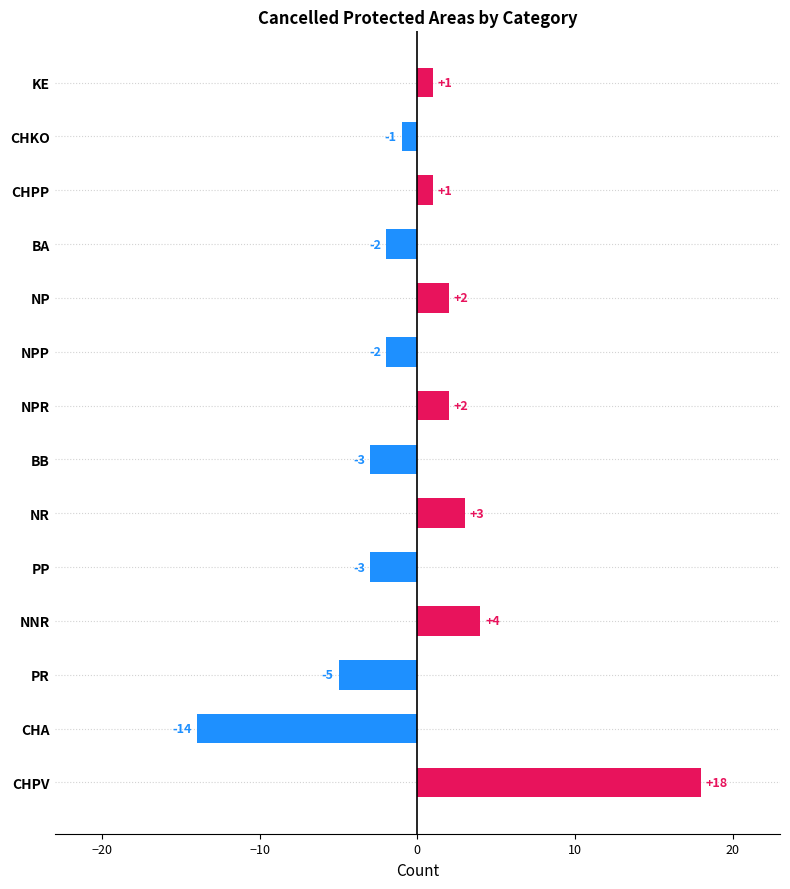

True or false: the data shows -8 at CHA.

False